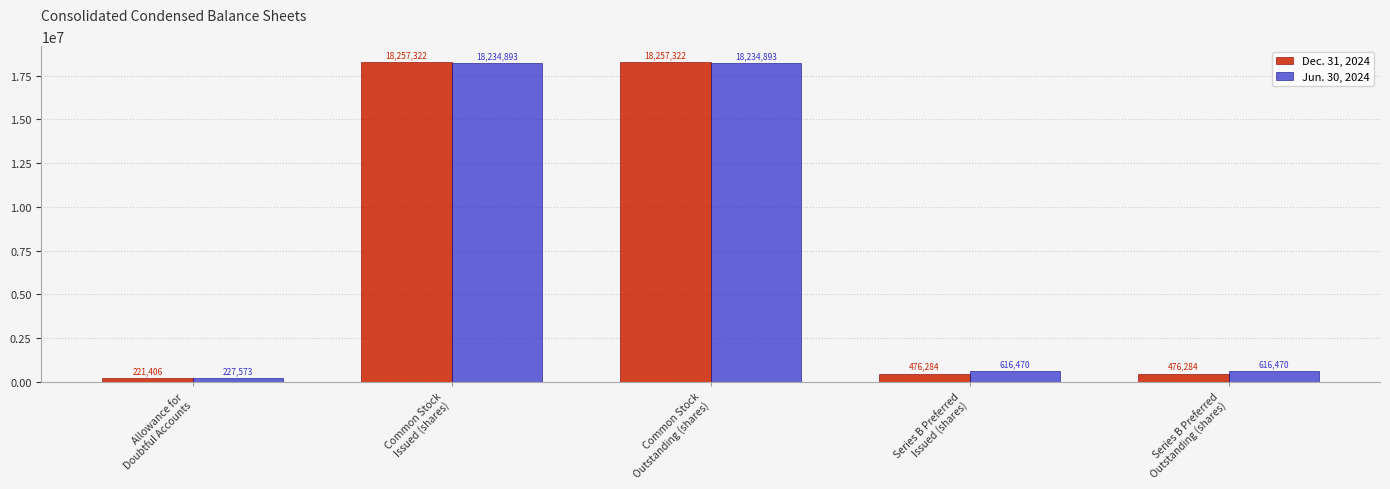

Where does the Jun. 30, 2024 series first go above 616470?

Common Stock
Issued (shares)